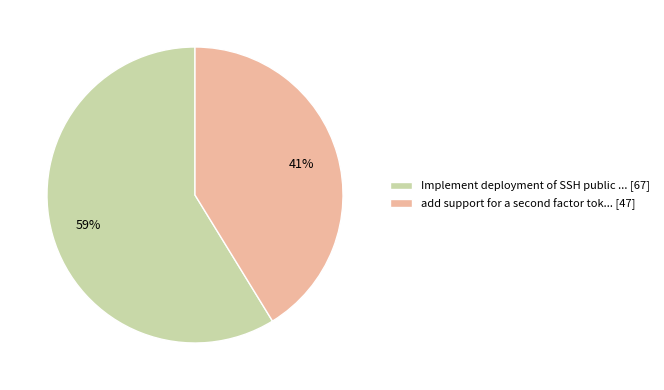

Does any single category account for the majority?

Yes